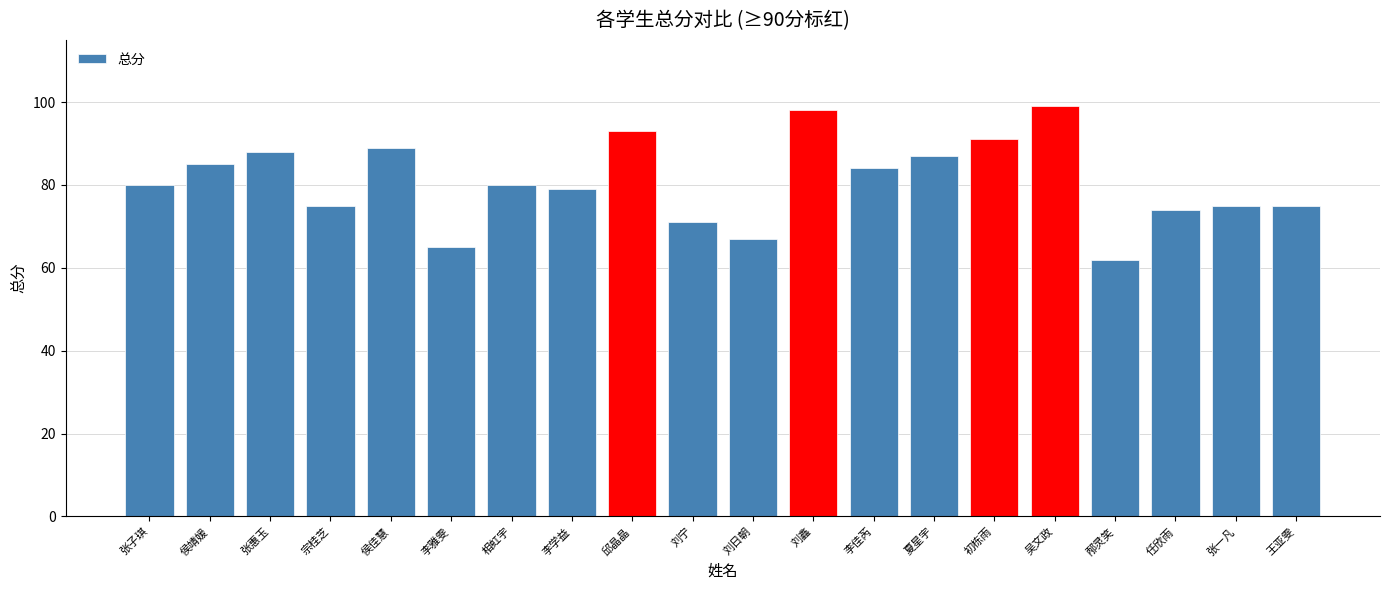

Reading left to right, extract all data points from this chart.

80	85	88	75	89	65	80	79	93	71	67	98	84	87	91	99	62	74	75	75